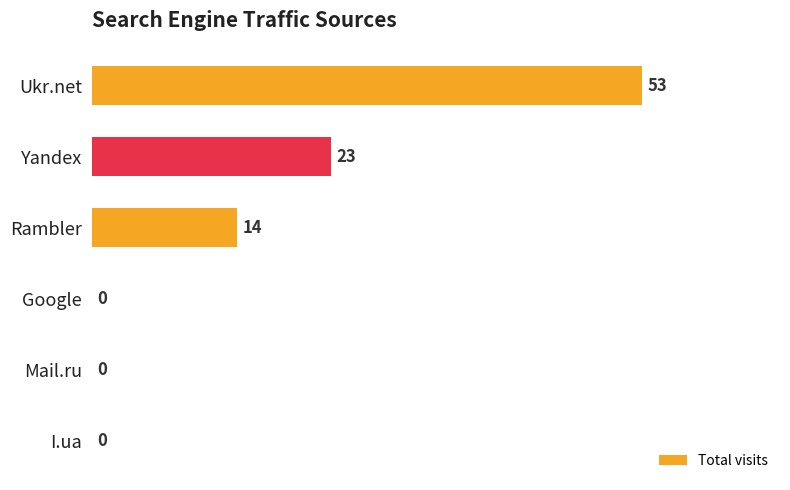

Reading bottom to top, list all the values displayed in this chart.

I.ua=0	Mail.ru=0	Google=0	Rambler=14	Yandex=23	Ukr.net=53